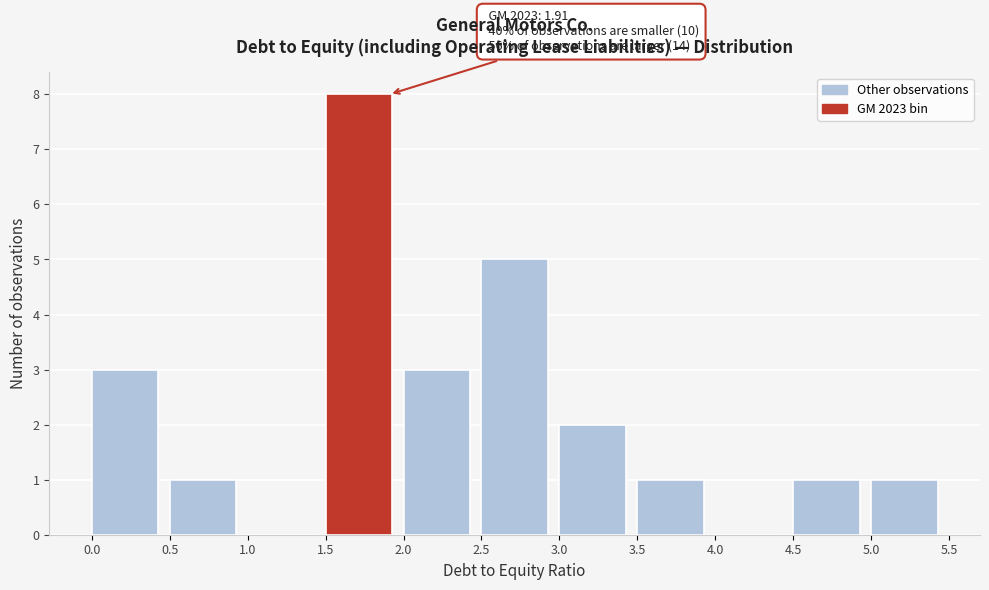

Which range on the x-axis has the tallest bar?

1.5 to 2.0